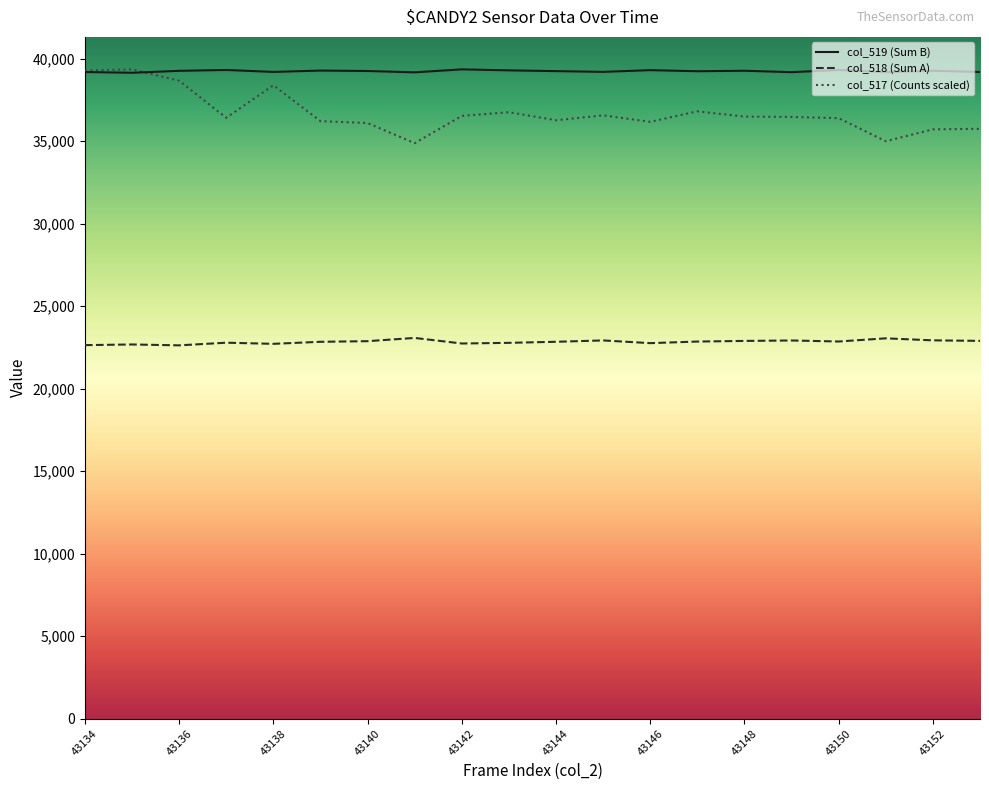

List the series in order of their peak value, lowest first.

col_518, col_517, col_519